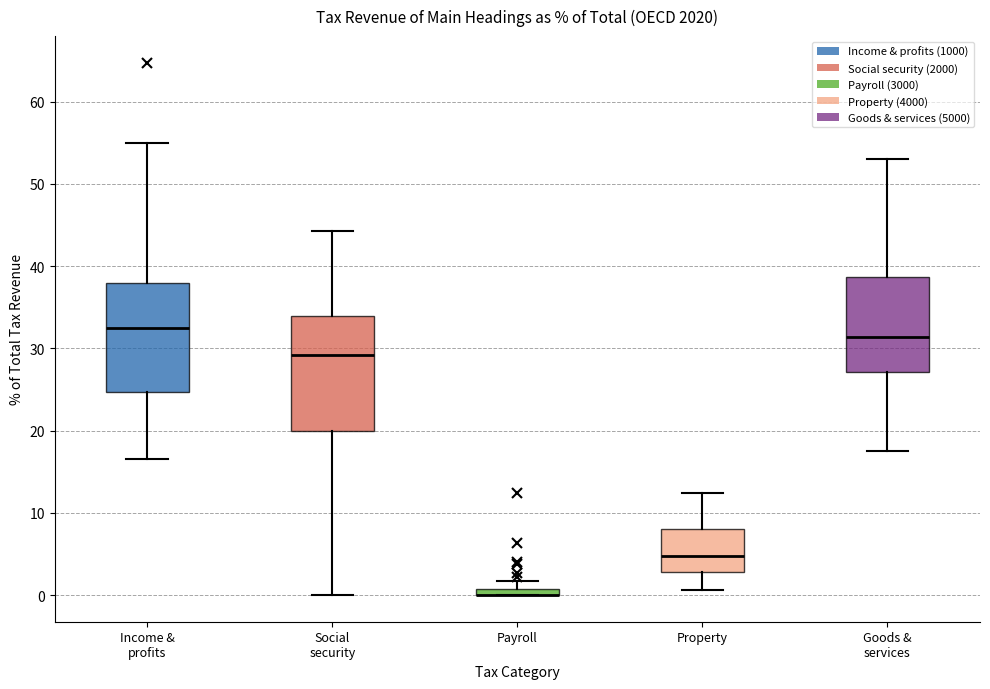

Where does the upper whisker of the box for Property end on the y-axis? The values are not printed on the chart, so give them approximately, as read against the axis.

12